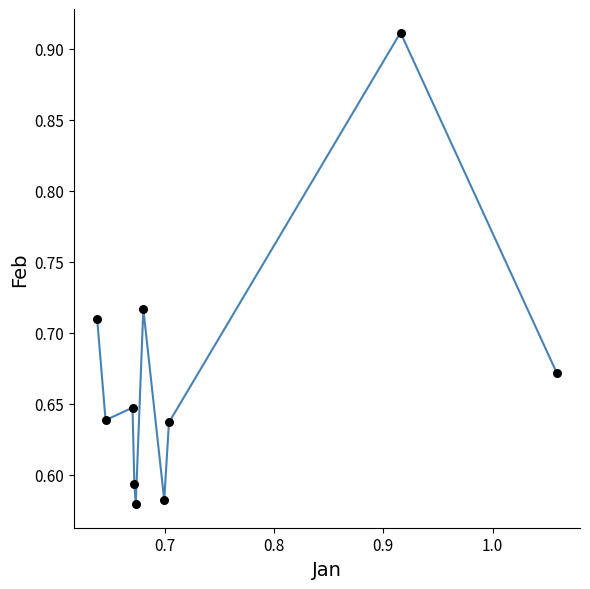

What is the difference between the maximum and minimum values?

0.3